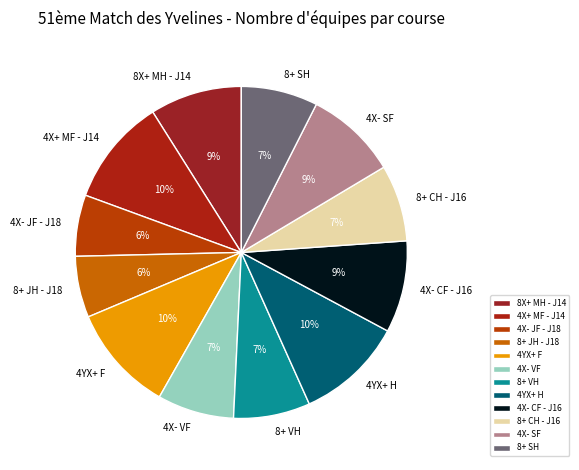

Do 4X- VF and 8+ VH together represent more than half of the pie?

No